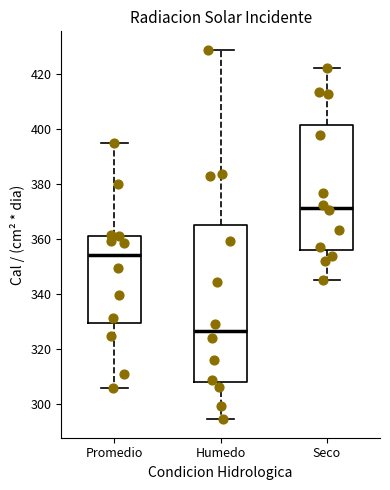

Where does the median line of the box for Promedio sit on the y-axis? The values are not printed on the chart, so give them approximately, as read against the axis.

354